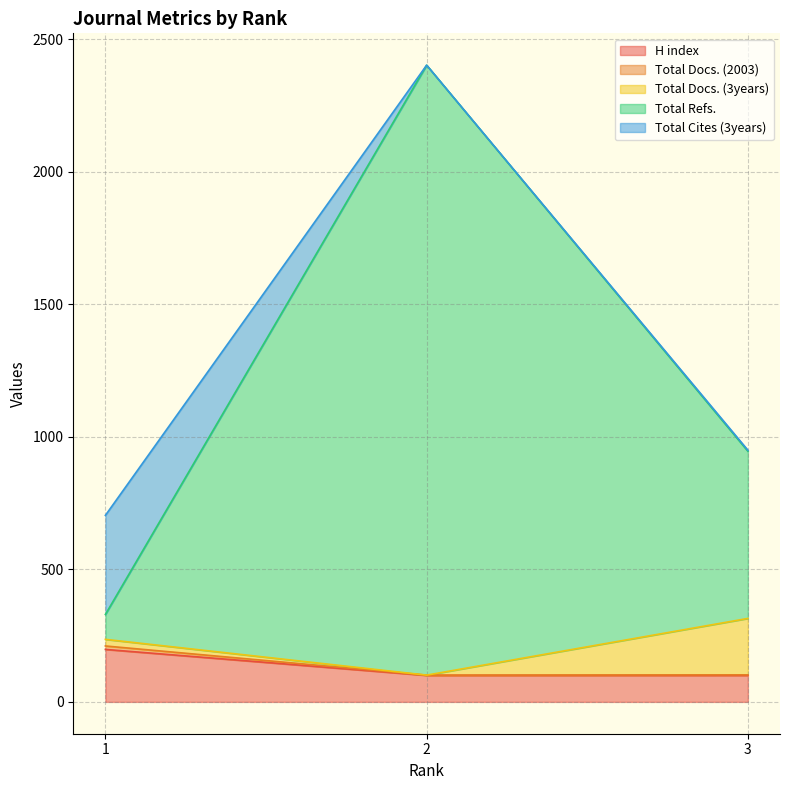

What is the value of the Total Refs. point at the 2nd from the left?

2403